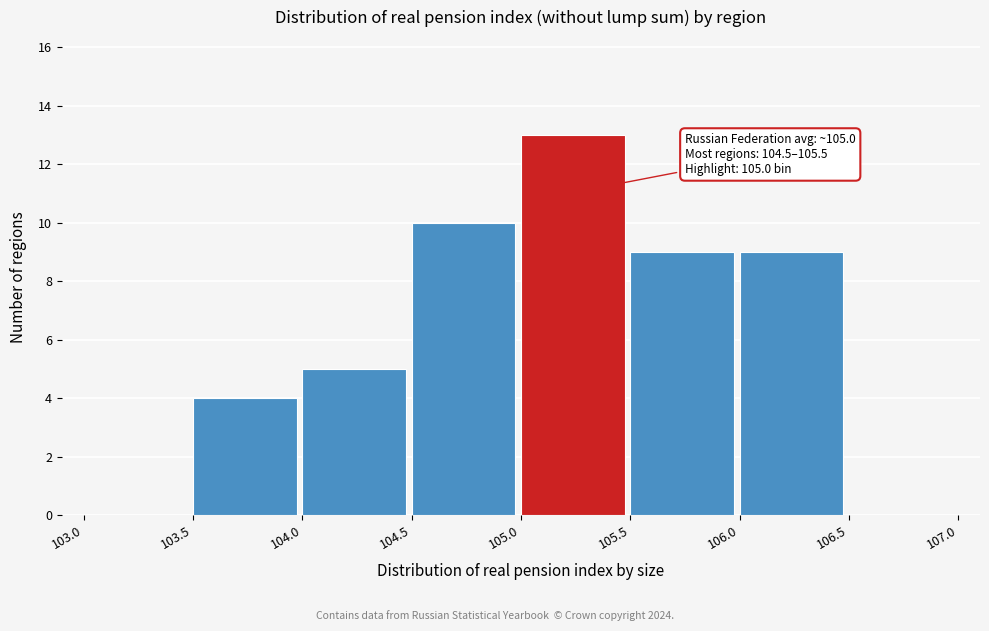

Over which range of the x-axis is the bar tallest?

105.0 to 105.5